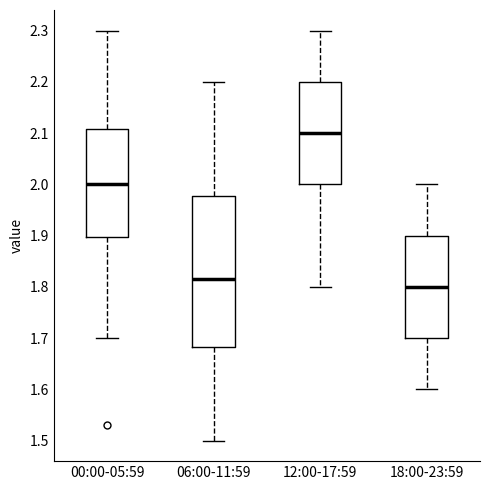

Where does the lower whisker of the box for 18:00-23:59 end on the y-axis? The values are not printed on the chart, so give them approximately, as read against the axis.

1.60